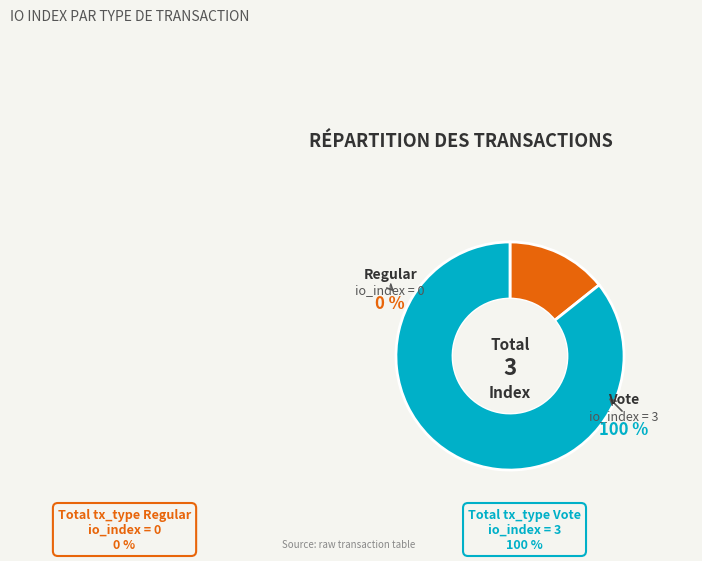

The Regular (io_index=0) slice represents 1% of the pie. True or false?

False